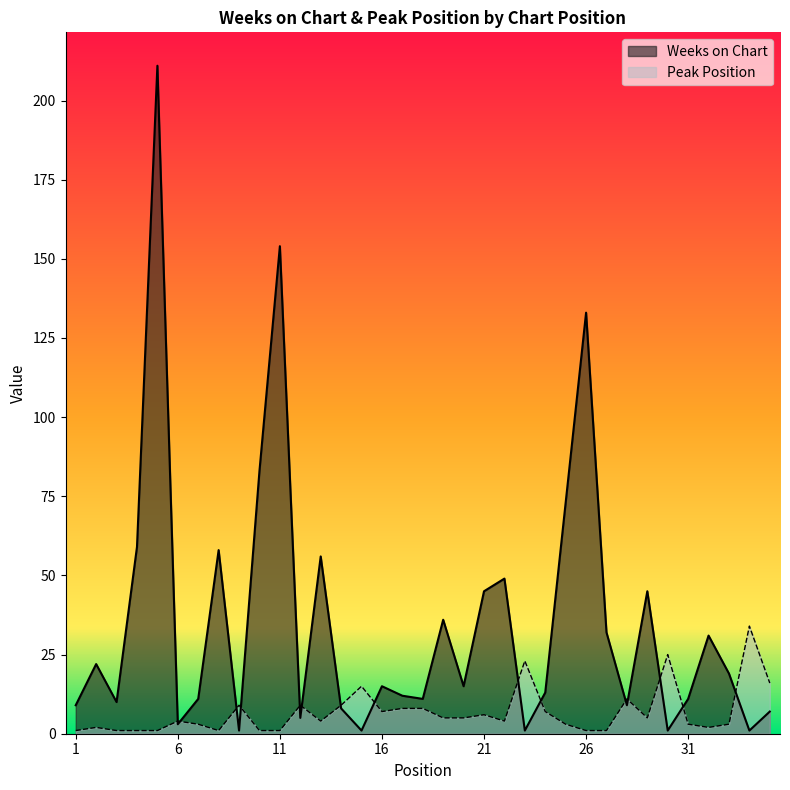

True or false: Weeks on Chart has a value of 7 at 3.

False